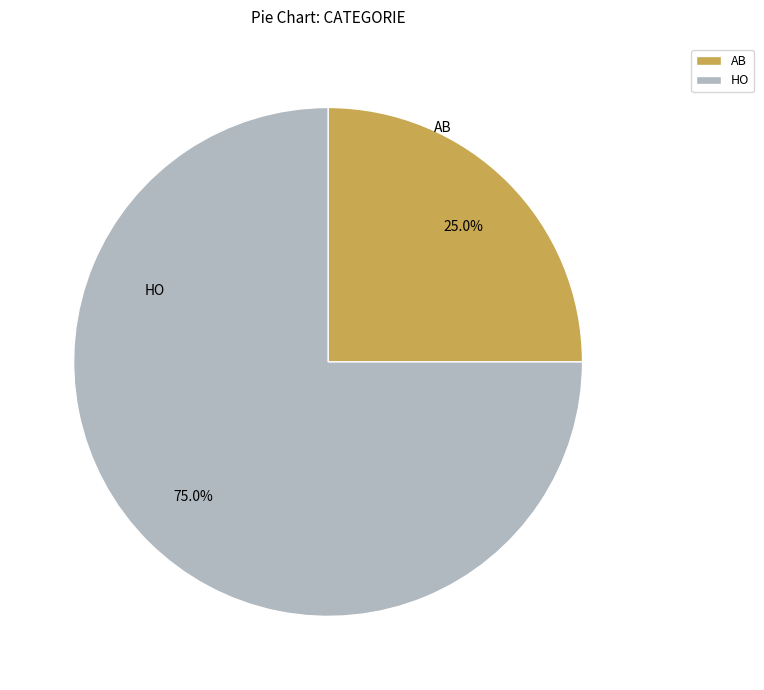

Rank the categories by value from highest to lowest.

HO, AB